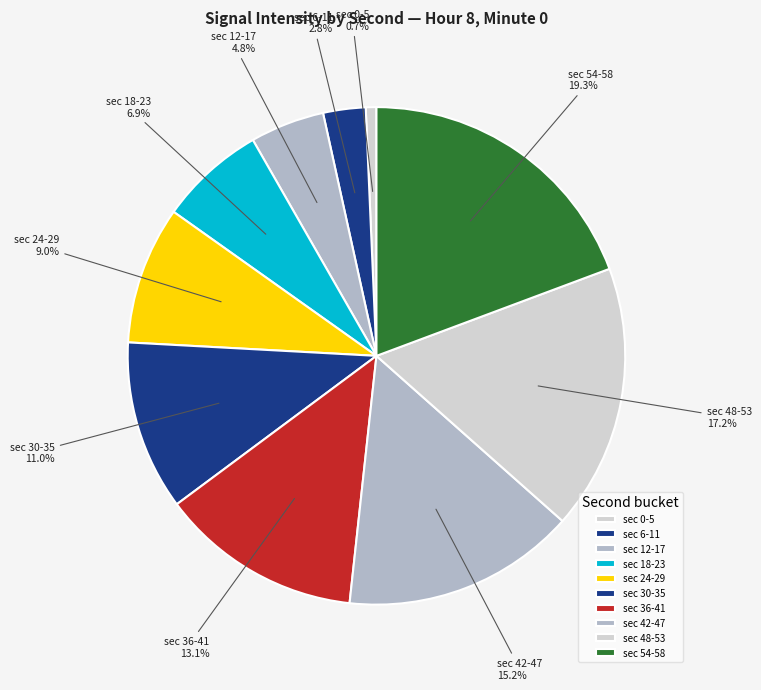

Which has a higher value, sec 42-47 or sec 54-58?

sec 54-58